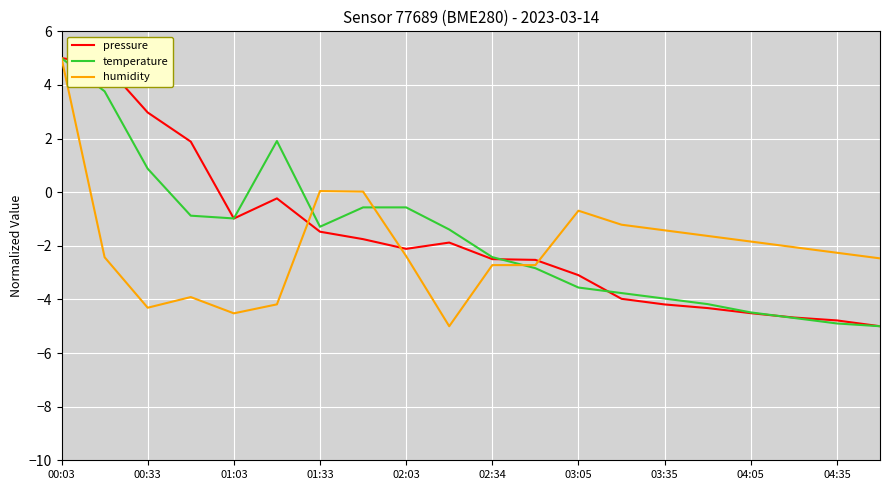

What is the minimum value shown in the chart?

-5.0